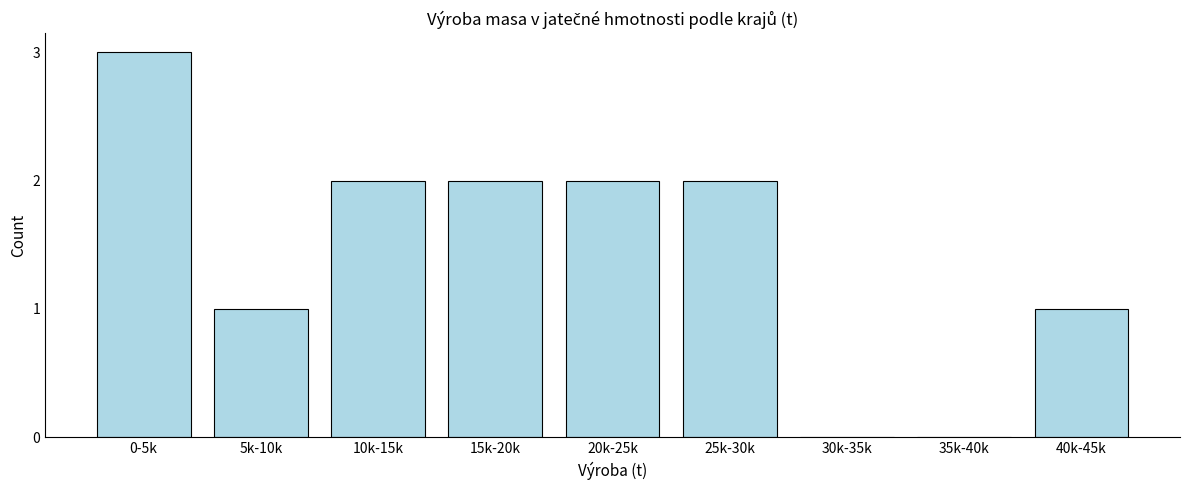

Reading left to right, transcribe all the data shown in this chart.

0-5k=3	5k-10k=1	10k-15k=2	15k-20k=2	20k-25k=2	25k-30k=2	30k-35k=0	35k-40k=0	40k-45k=1